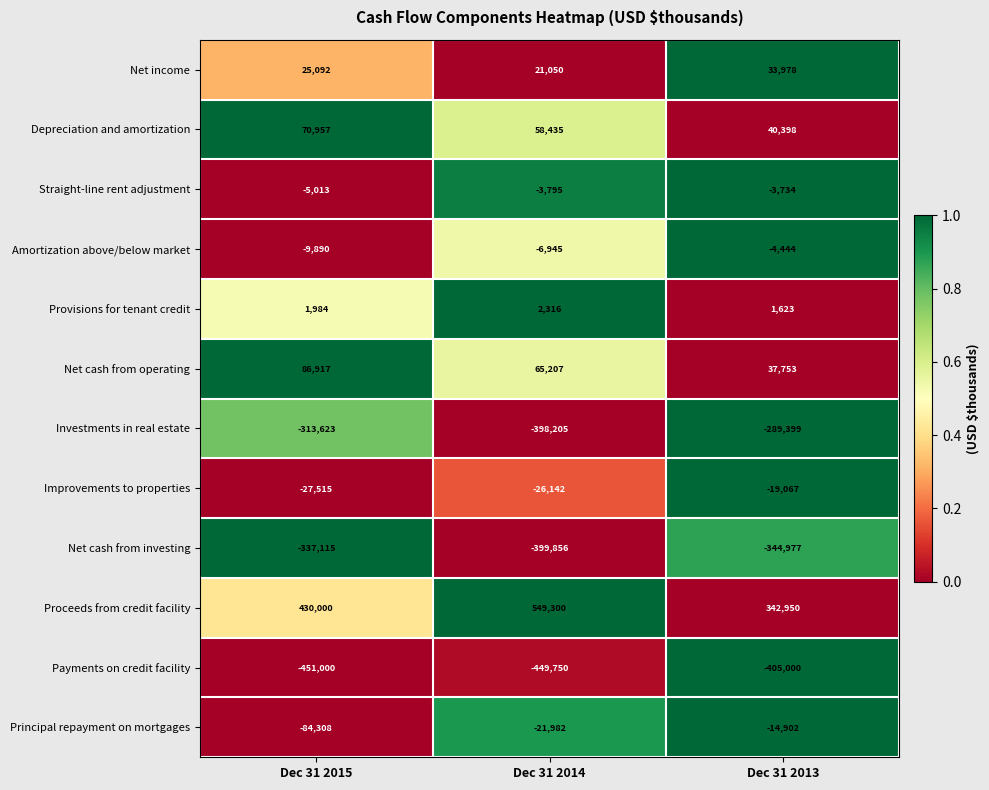

True or false: Amortization above/below market has a value of -6945 at Dec 31 2014.

True